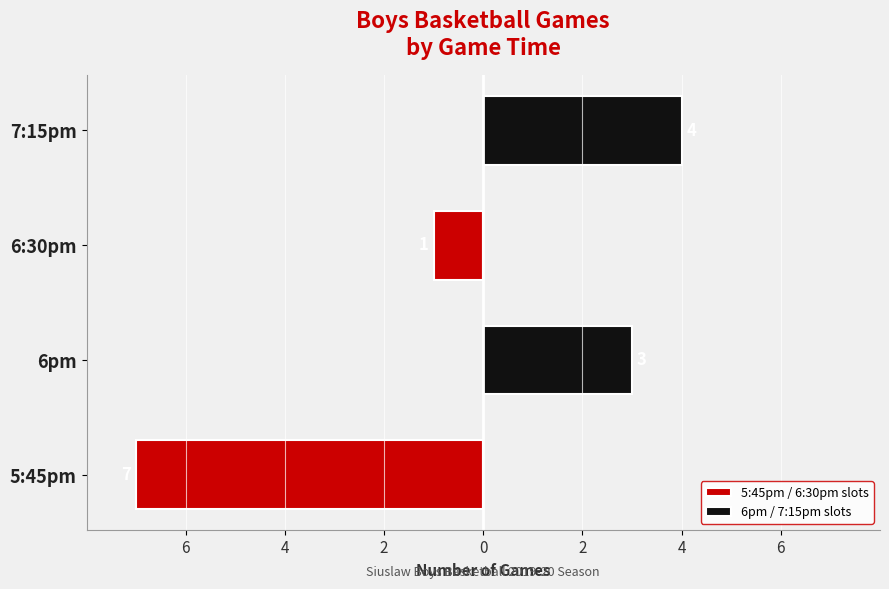

What is the value of the 5:45pm / 6:30pm slots bar at the 1st from the left?

-7